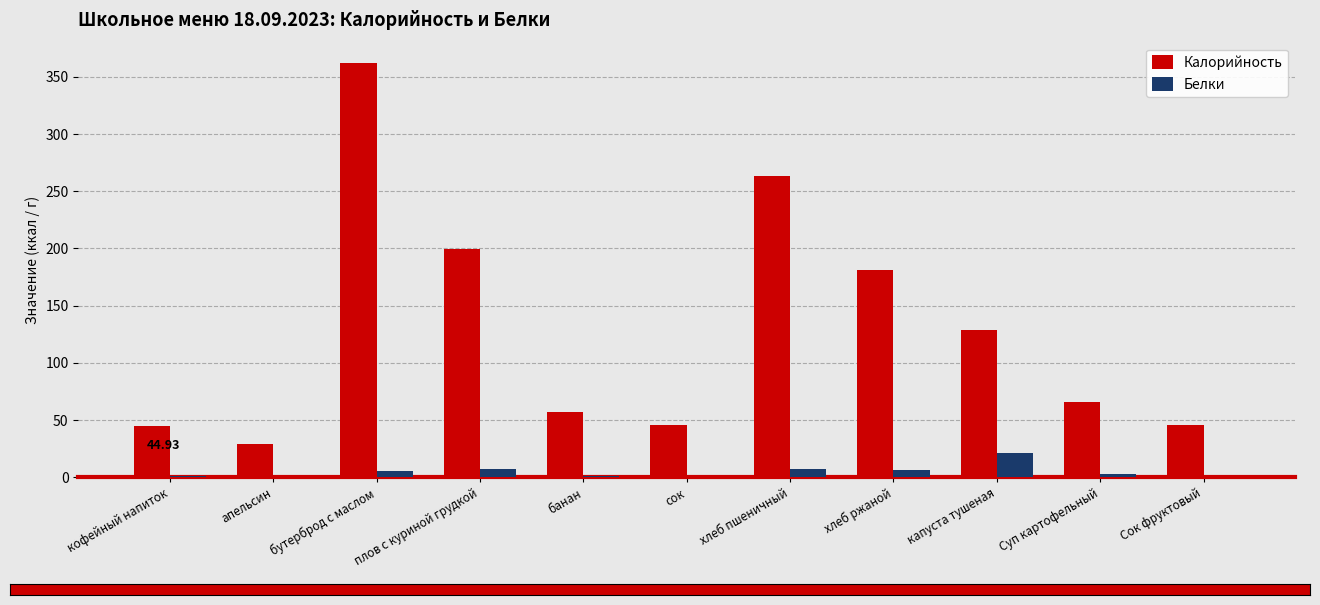

What is the average value of the Калорийность series?

129.5